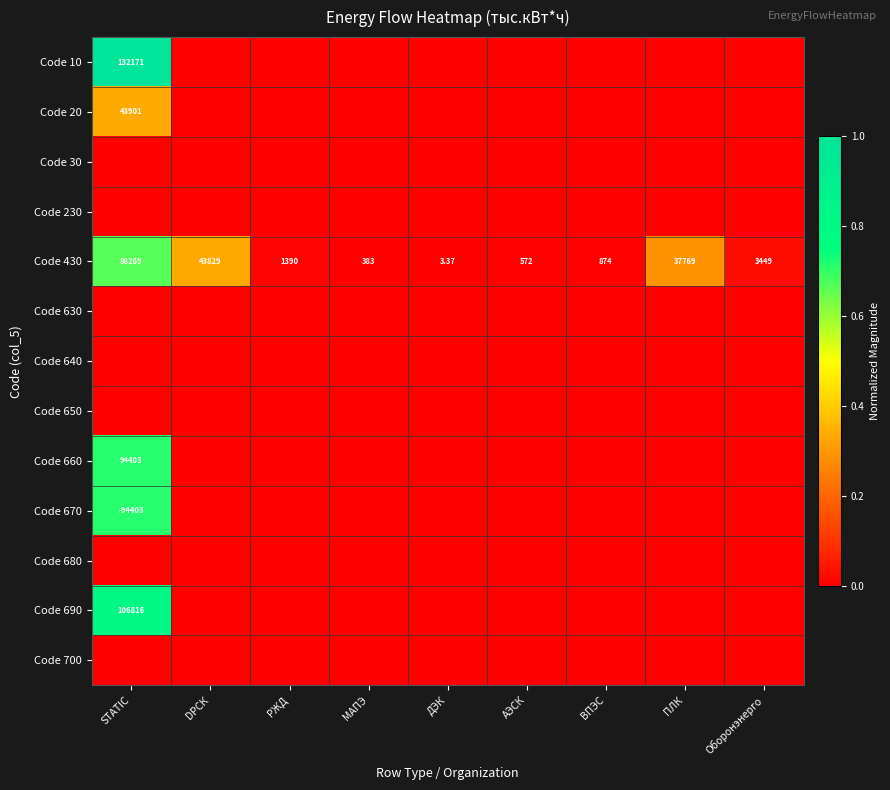

True or false: Code 640 has a value of 0.0 at STATIC.

True